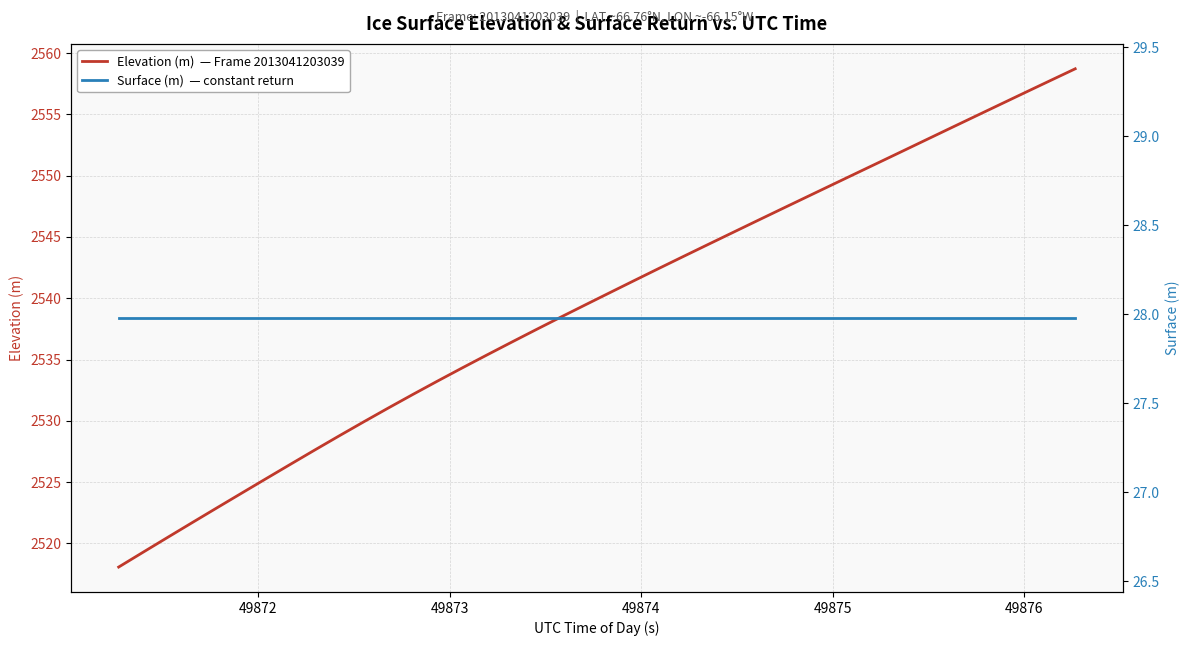

Is the value of Surface (m)  — constant return at 16 greater than the value of Elevation (m)  — Frame 2013041203039 at 12?

No